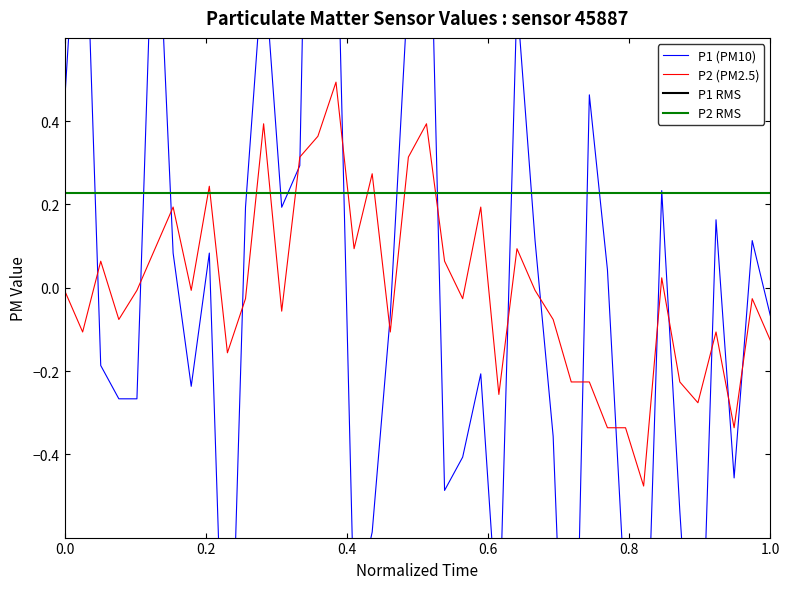

The P2 (PM2.5) series shows -0.0 at 0.0. True or false?

True